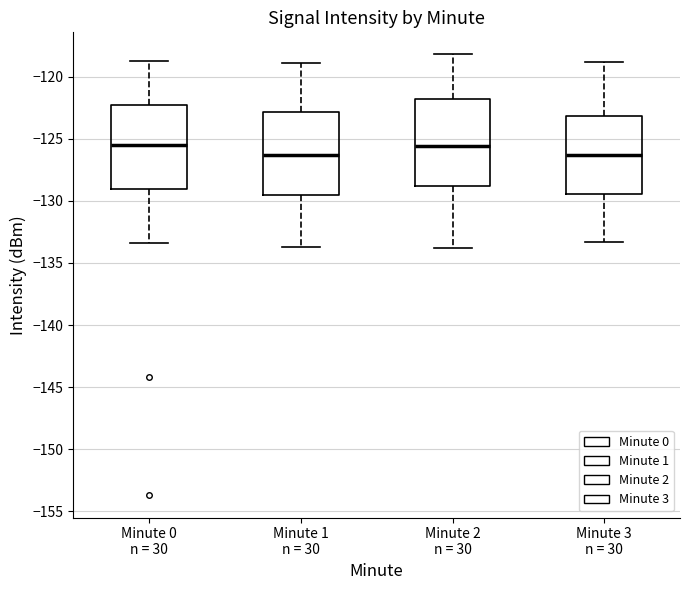

Reading left to right, transcribe this box plot: for each box, give where its median line is, the range the box spans, and where its two whiskers end, as read against the y-axis. The values are not printed on the chart, so give them approximately, as read against the axis.

Minute 0 n = 30: median -125.5, box -129.0 to -122.5, whiskers -133.5 to -118.5
Minute 1 n = 30: median -126.5, box -129.5 to -123.0, whiskers -133.5 to -119.0
Minute 2 n = 30: median -125.5, box -129.0 to -122.0, whiskers -134.0 to -118.0
Minute 3 n = 30: median -126.5, box -129.5 to -123.0, whiskers -133.5 to -119.0